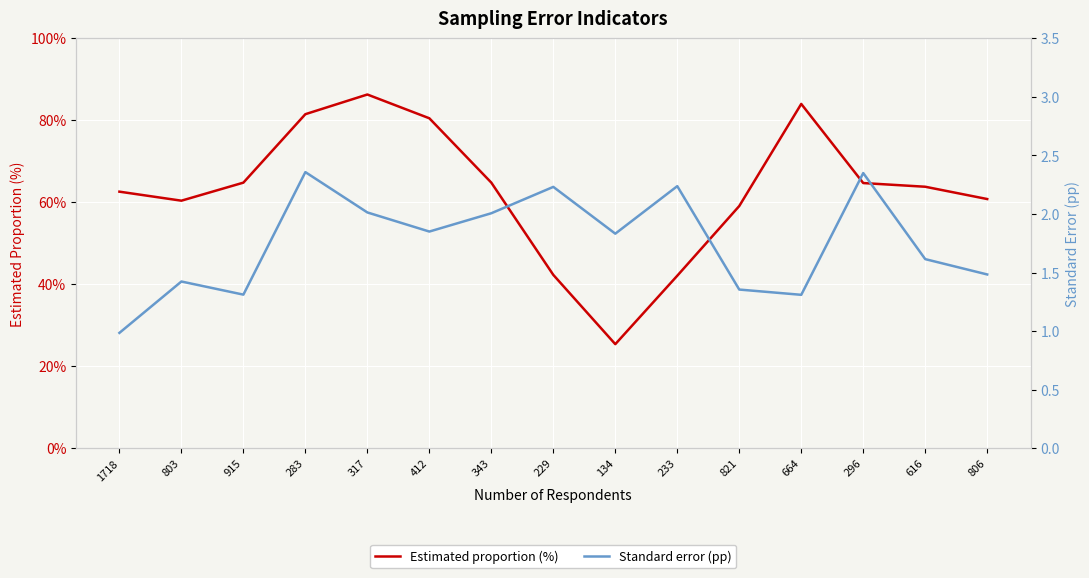

Where is the first local maximum for Estimated proportion (%)?

317